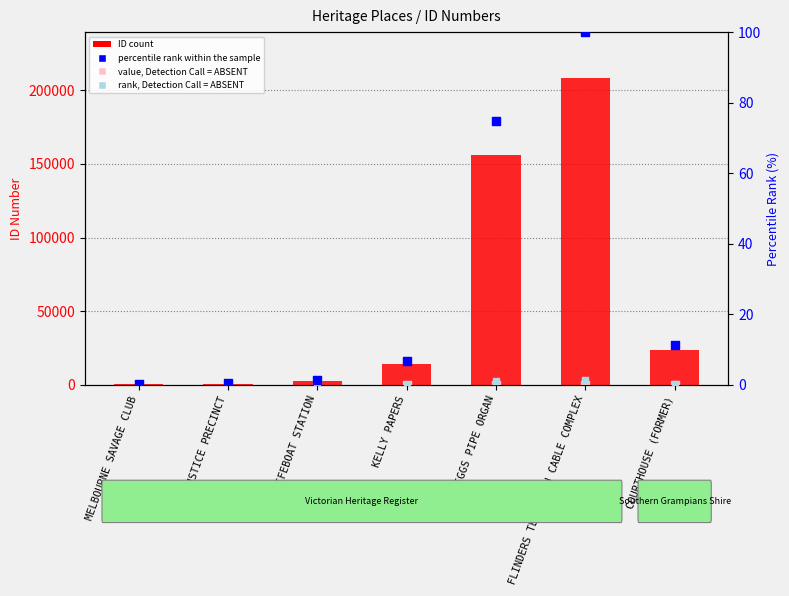

What is the total value across all series at BIGGS PIPE ORGAN?

155919.2